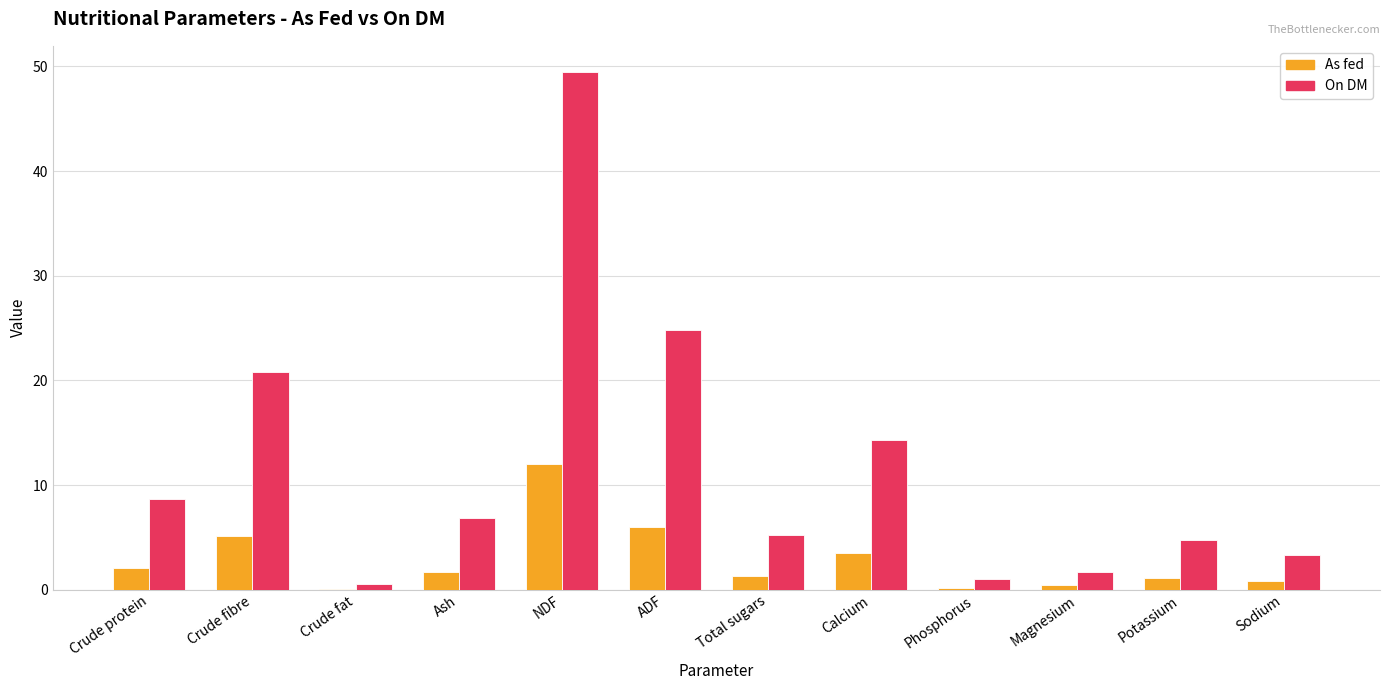

Which series has the largest total across all categories?

On DM